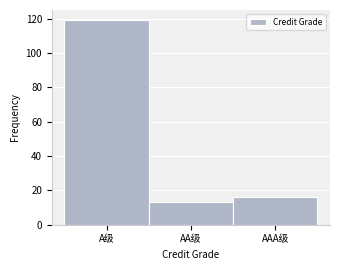

Reading right to left, extract all data points from this chart.

16	13	119